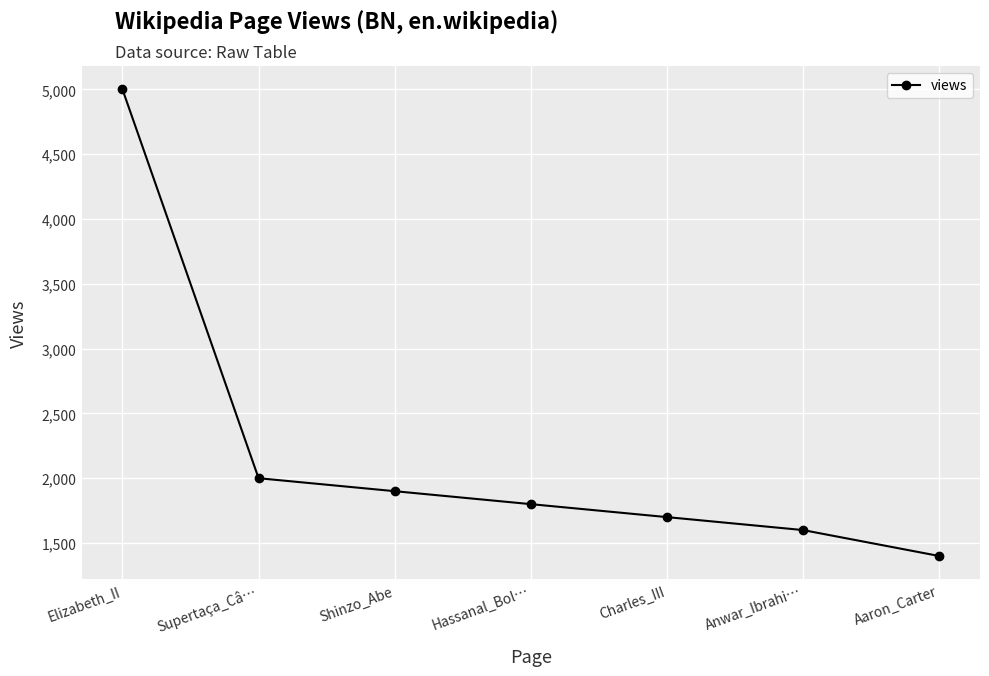

Reading left to right, extract all data points from this chart.

Elizabeth_II=5000	Supertaça_Câ…=2000	Shinzo_Abe=1900	Hassanal_Bol…=1800	Charles_III=1700	Anwar_Ibrahi…=1600	Aaron_Carter=1400